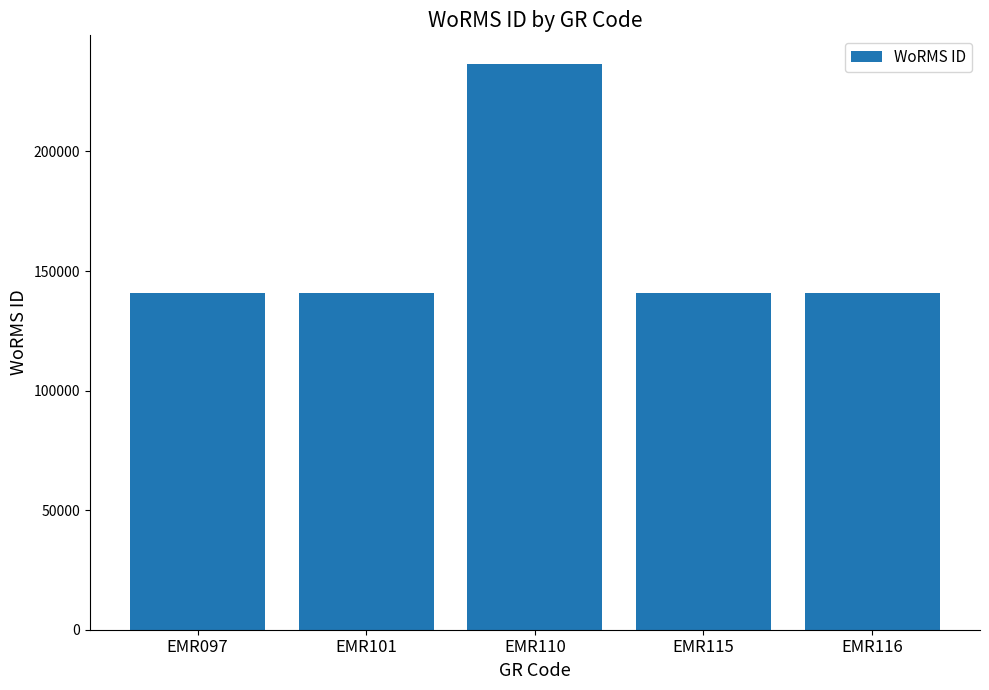

Is it true that the value at EMR097 is 70656?

False